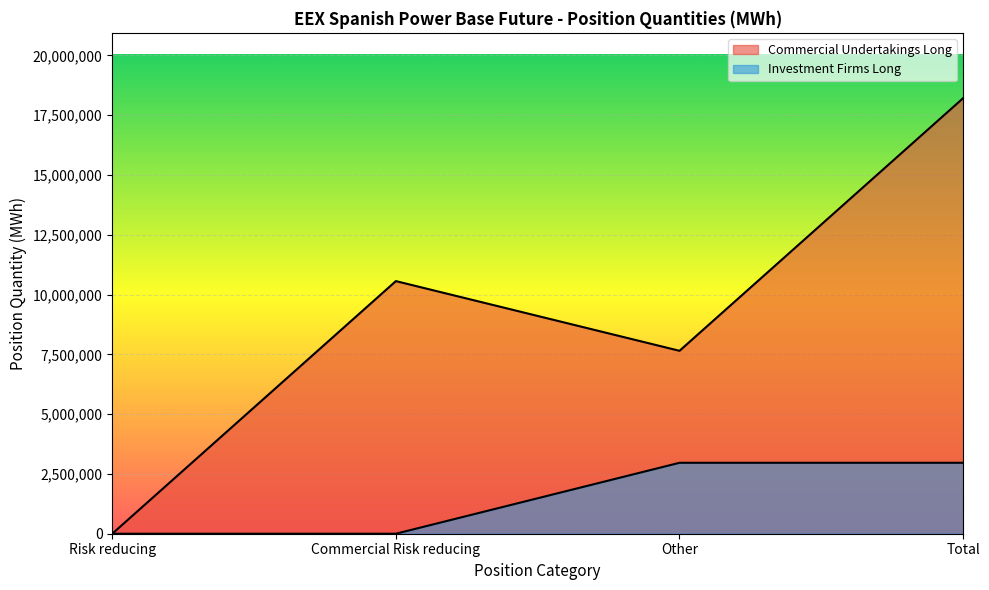

What is the difference between the Commercial Undertakings Long values at Risk reducing and Other?

7649356